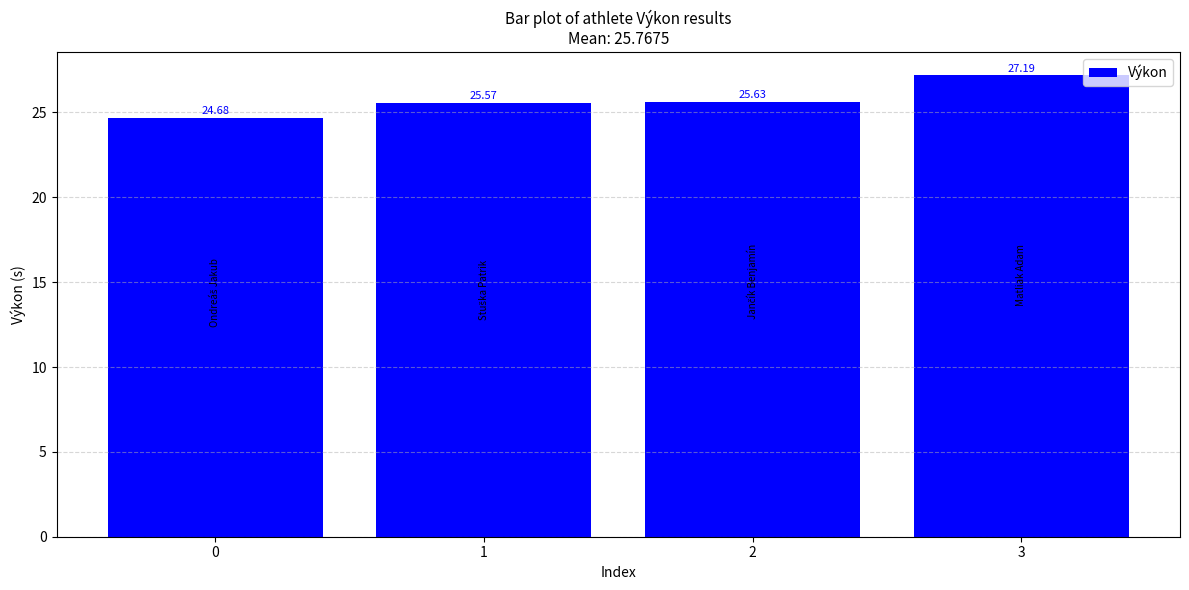

How many data points does each series have?

4